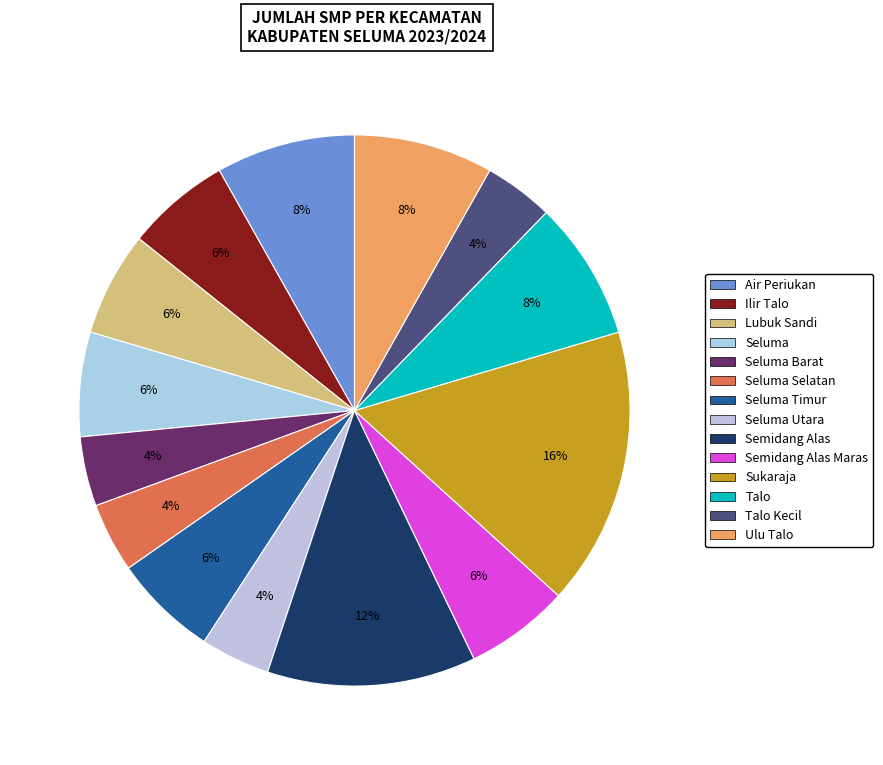

How many segments does this pie chart have?

14